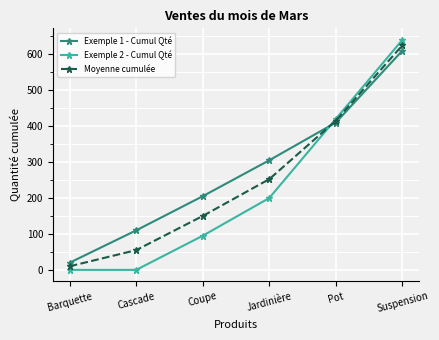

Is it true that Exemple 2 - Cumul Qté equals 985.3 at Suspension?

False